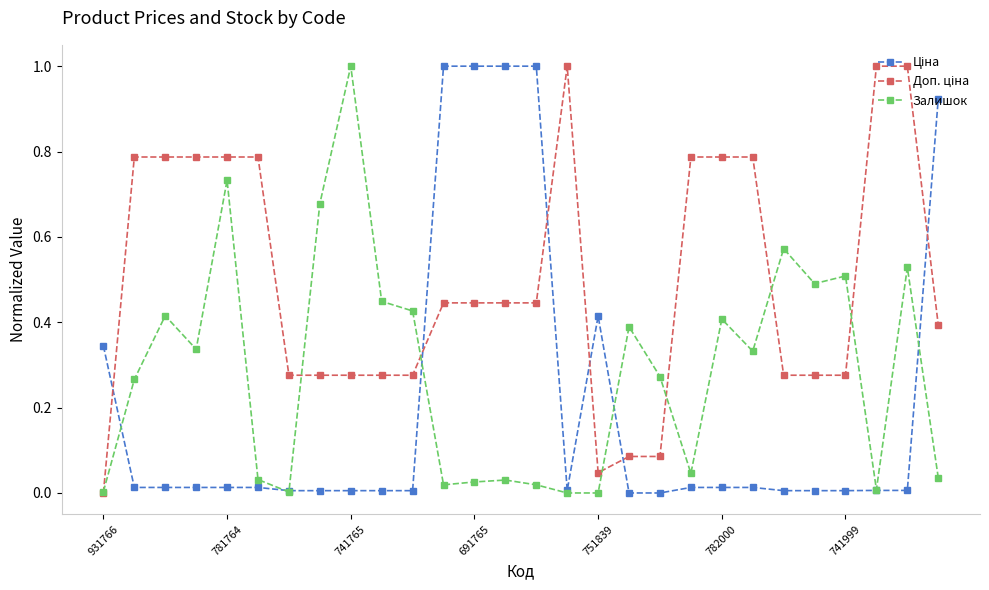

Reading left to right, extract all data points from this chart.

Ціна: 0.3	0.0	0.0	0.0	0.0	0.0	0.0	0.0	0.0	0.0	0.0	1.0	1.0	1.0	1.0	0.0	0.4	0.0	0.0	0.0	0.0	0.0	0.0	0.0	0.0	0.0	0.0	0.9
Доп. ціна: 0.0	0.8	0.8	0.8	0.8	0.8	0.3	0.3	0.3	0.3	0.3	0.4	0.4	0.4	0.4	1.0	0.0	0.1	0.1	0.8	0.8	0.8	0.3	0.3	0.3	1.0	1.0	0.4
Залишок: 0.0	0.3	0.4	0.3	0.7	0.0	0.0	0.7	1.0	0.4	0.4	0.0	0.0	0.0	0.0	0.0	0.0	0.4	0.3	0.0	0.4	0.3	0.6	0.5	0.5	0.0	0.5	0.0